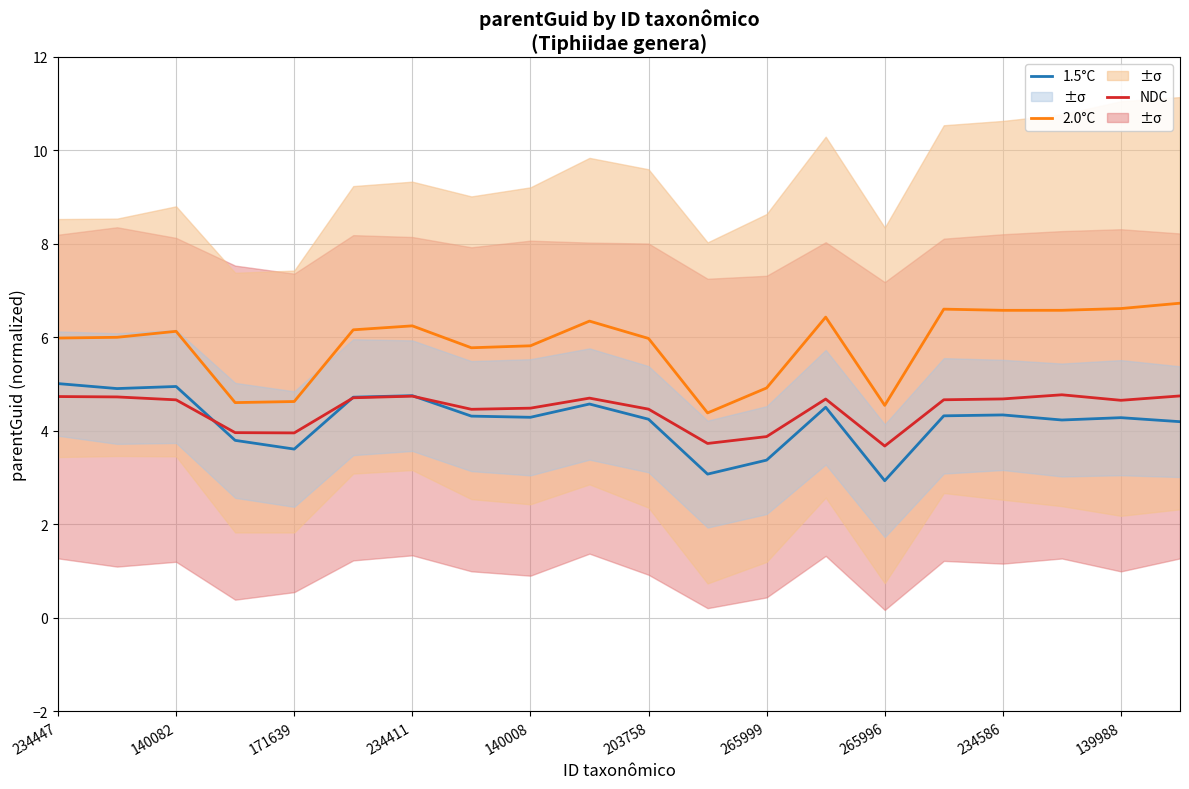

What is the lowest value of the 1.5°C series?

2.9